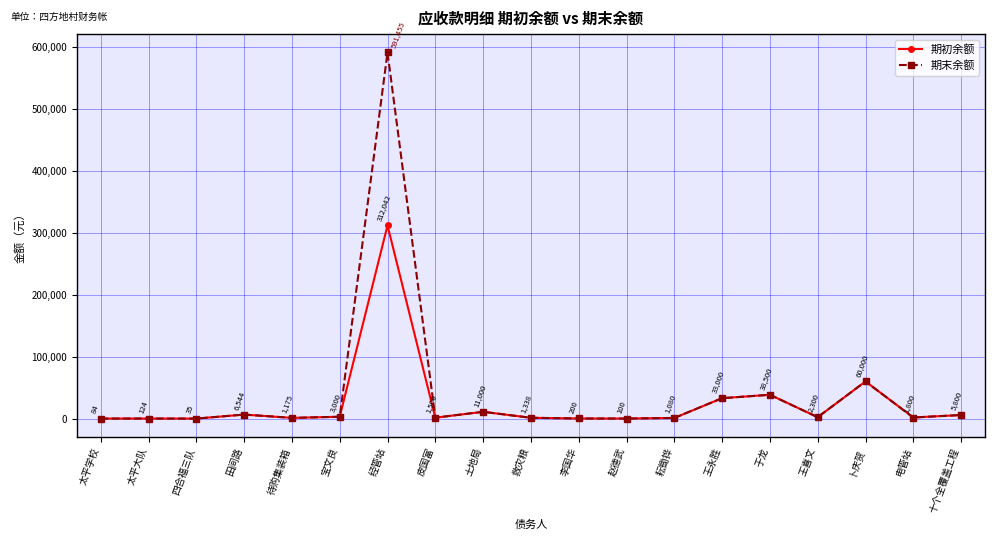

What is the label of the 2nd point from the right?

电管站